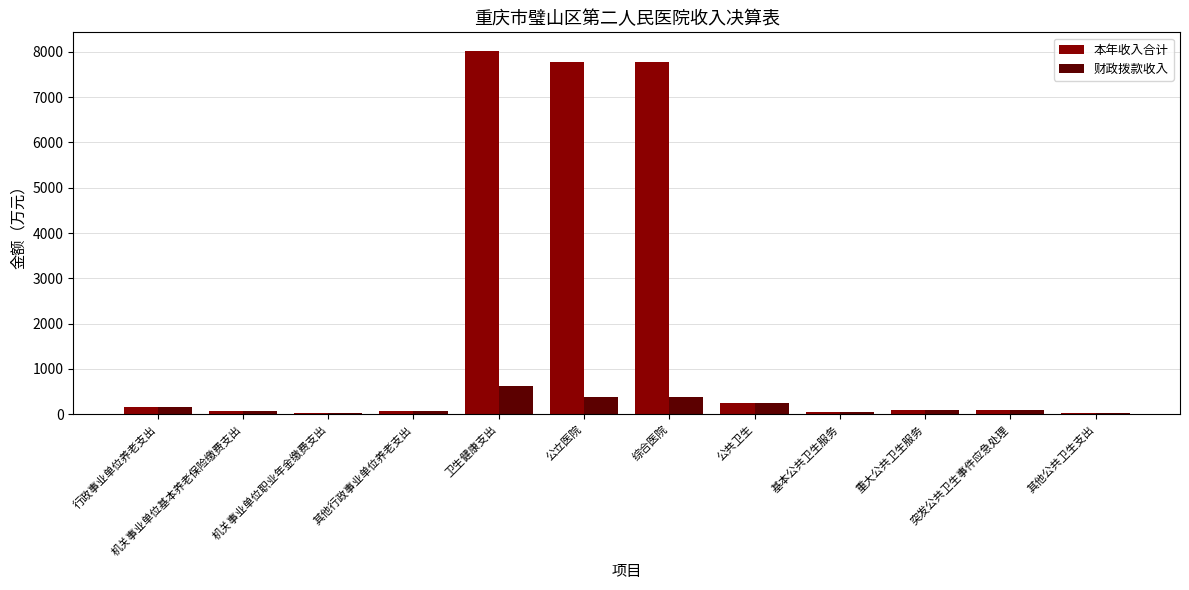

What is the sum of all 本年收入合计 values?

24430.4